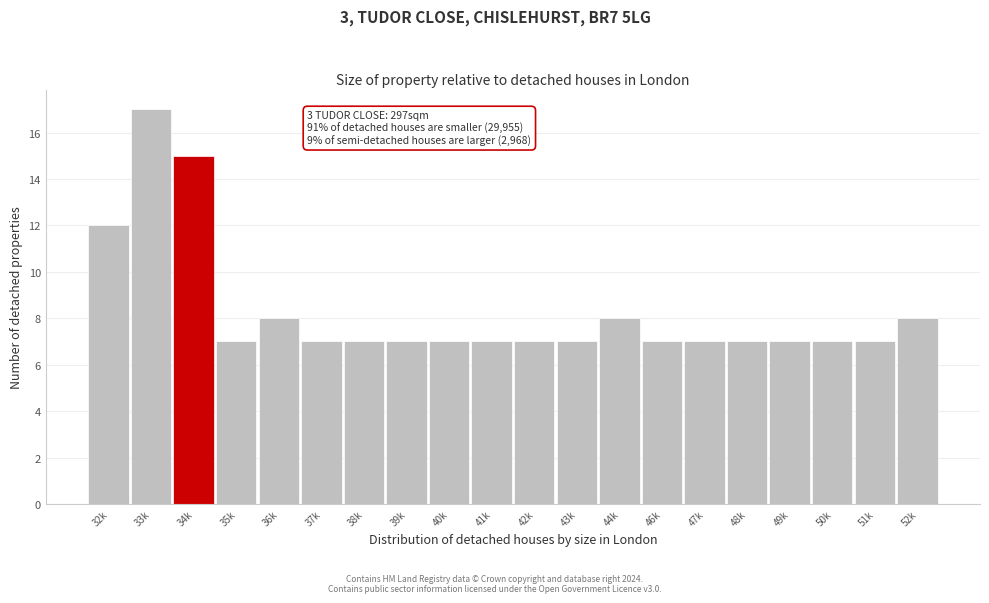

Reading left to right, transcribe all the data shown in this chart.

12	17	15	7	8	7	7	7	7	7	7	7	8	7	7	7	7	7	7	8